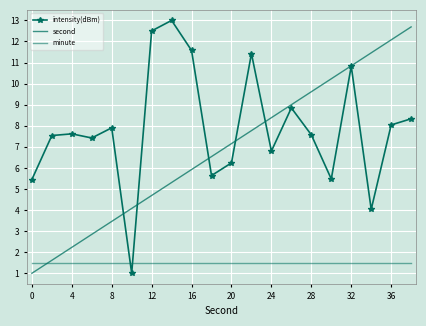

List the series in order of their peak value, lowest first.

minute, second, intensity(dBm)